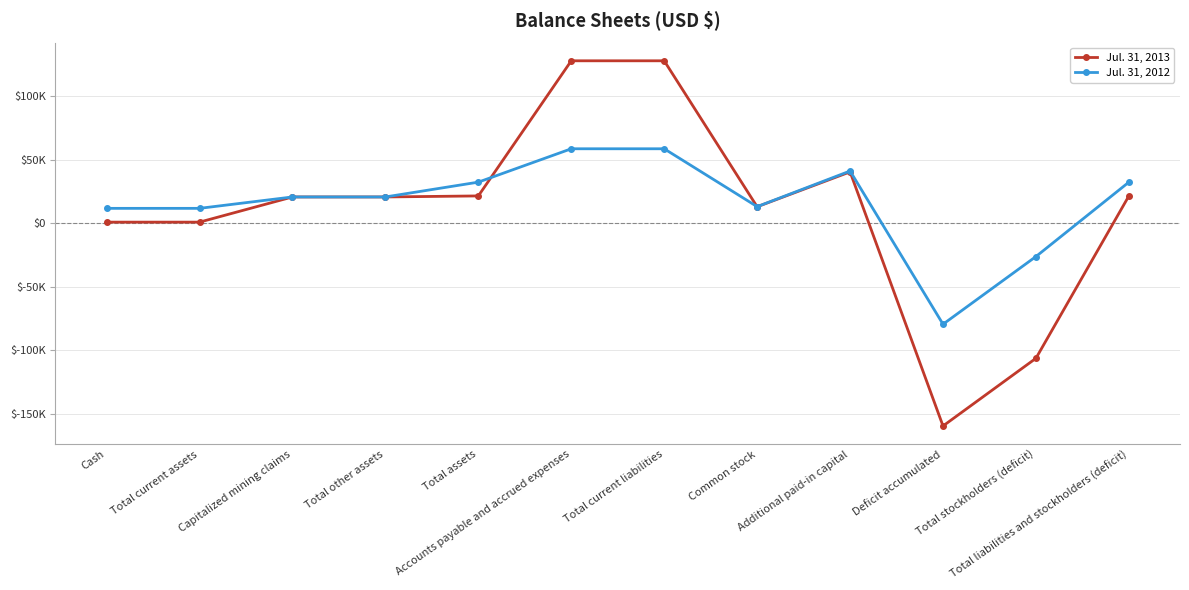

What are all the series names shown in the legend?

Jul. 31, 2013, Jul. 31, 2012